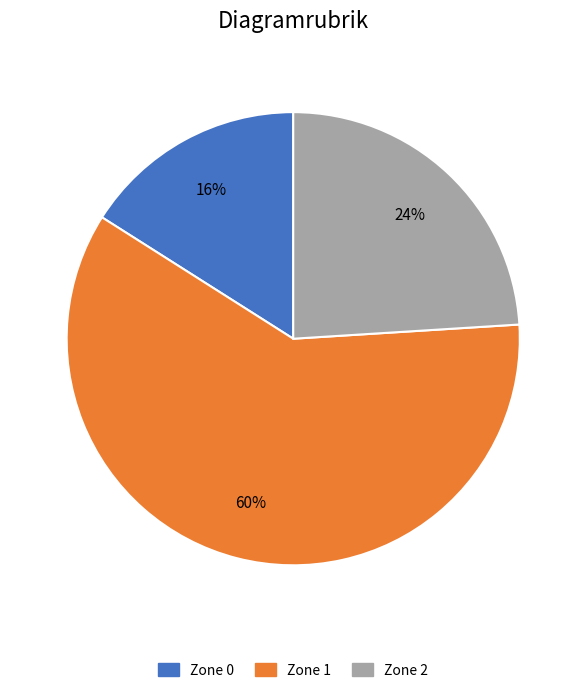

How many slices are in this pie chart?

3